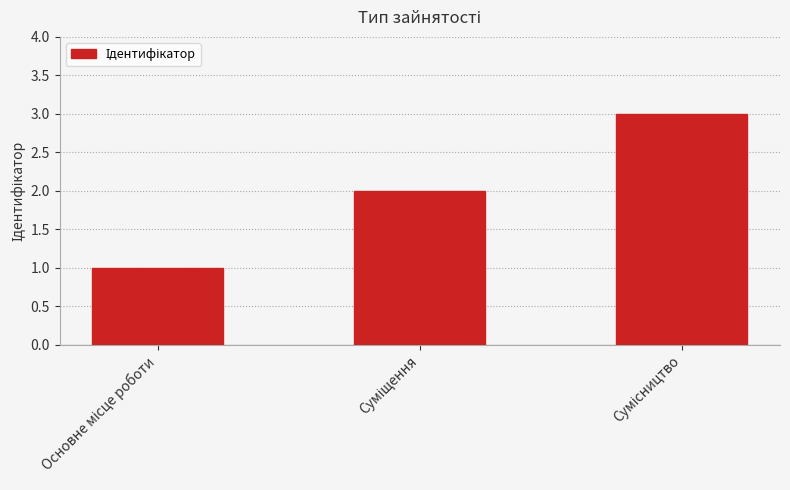

Count the number of data series in this chart.

1